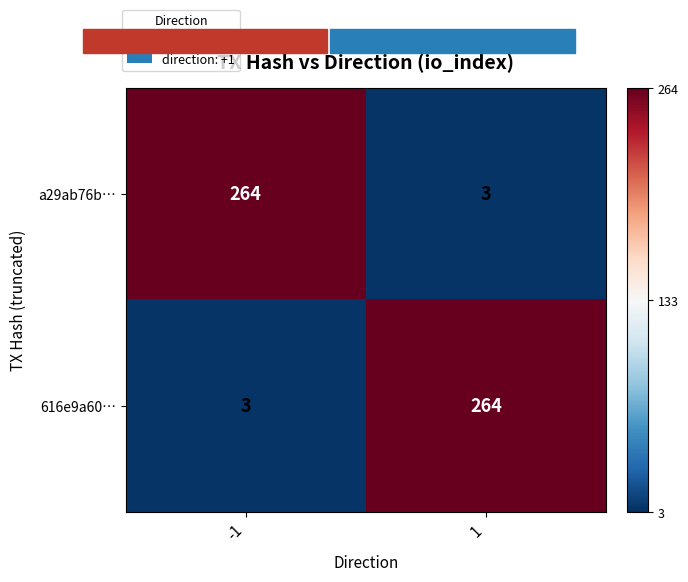

What is the spread (max minus min) of values at -1?

261